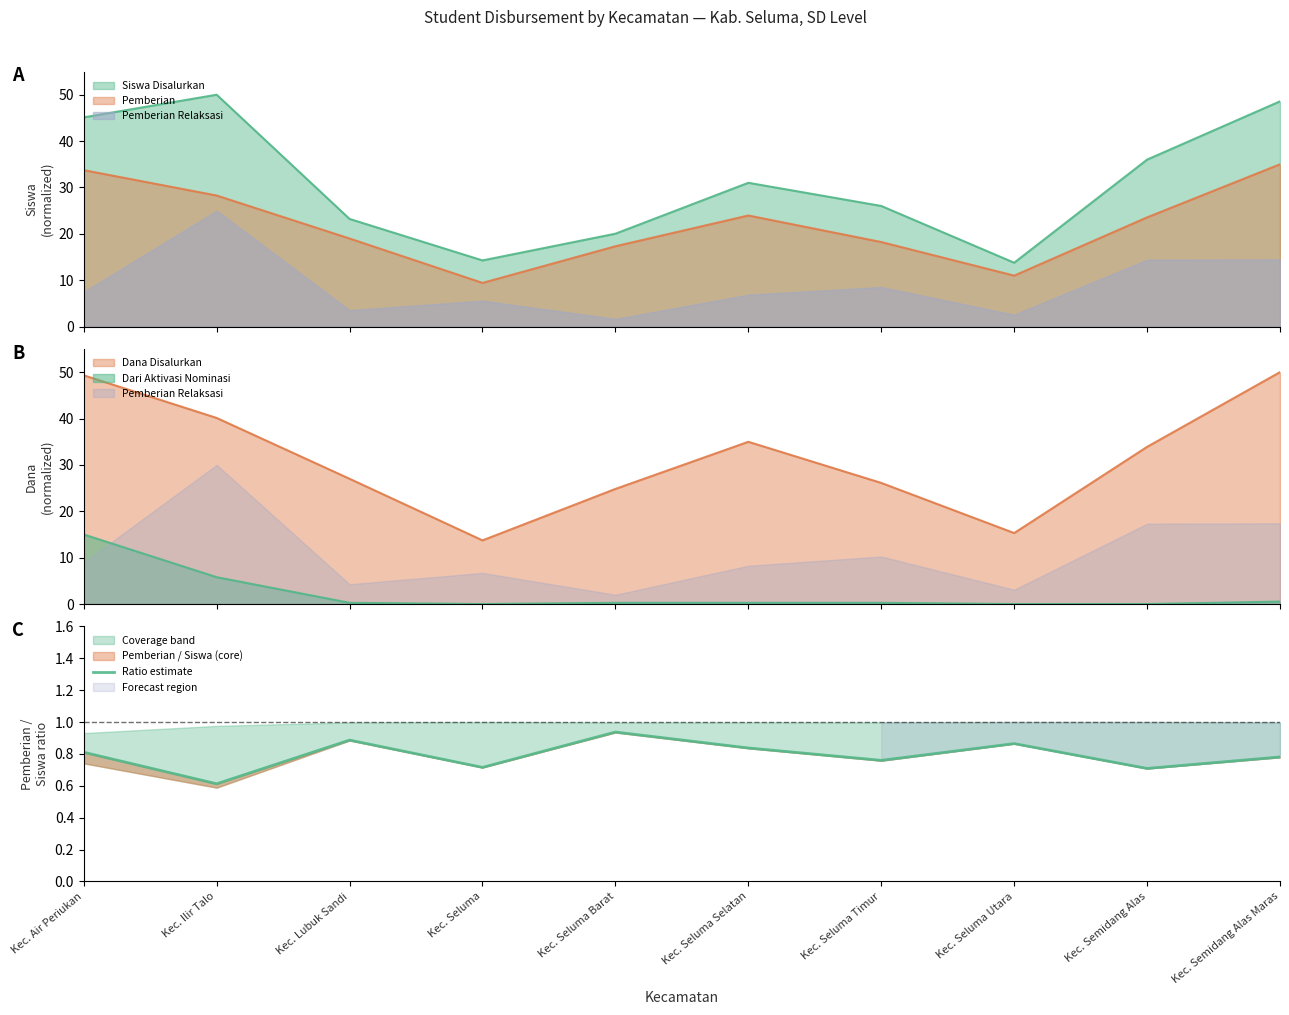

The value at Kec. Air Periukan is 0.8. True or false?

True